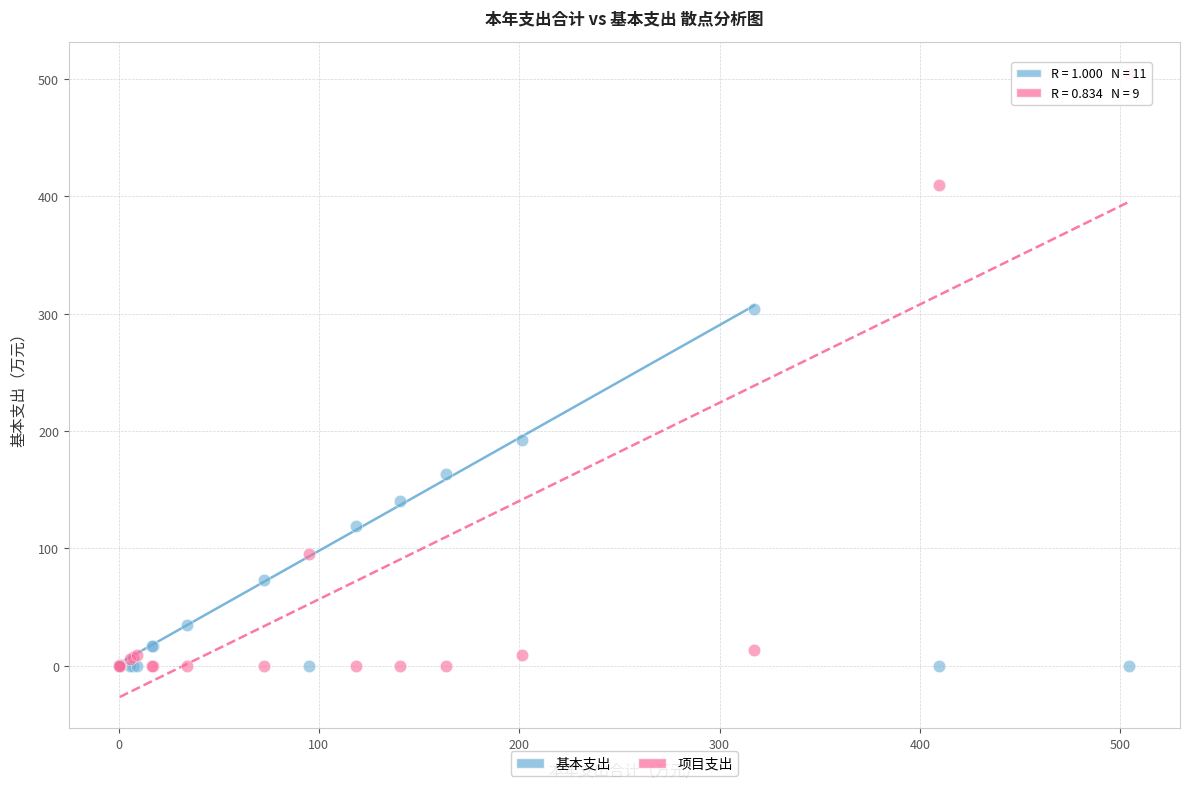

Which series reaches the maximum Y coordinate?

项目支出